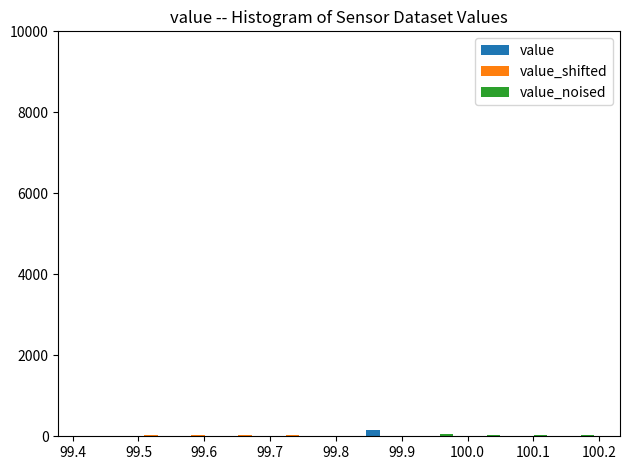

Reading left to right, list every range on the x-axis with the height of the bar of each series over it. Neither the bar edges nor the heights are printed on the chart, so give them approximately, as read against the axes.

99.41 to 99.48: value=0	value_shifted=under 200	value_noised=0
99.48 to 99.56: value=0	value_shifted=under 200	value_noised=0
99.56 to 99.63: value=0	value_shifted=under 200	value_noised=0
99.63 to 99.70: value=0	value_shifted=under 200	value_noised=0
99.70 to 99.77: value=0	value_shifted=under 200	value_noised=0
99.77 to 99.84: value=0	value_shifted=under 200	value_noised=0
99.84 to 99.91: value=under 200	value_shifted=under 200	value_noised=under 200
99.91 to 99.98: value=0	value_shifted=0	value_noised=under 200
99.98 to 100.05: value=0	value_shifted=0	value_noised=under 200
100.05 to 100.13: value=0	value_shifted=0	value_noised=under 200
100.13 to 100.20: value=0	value_shifted=0	value_noised=under 200